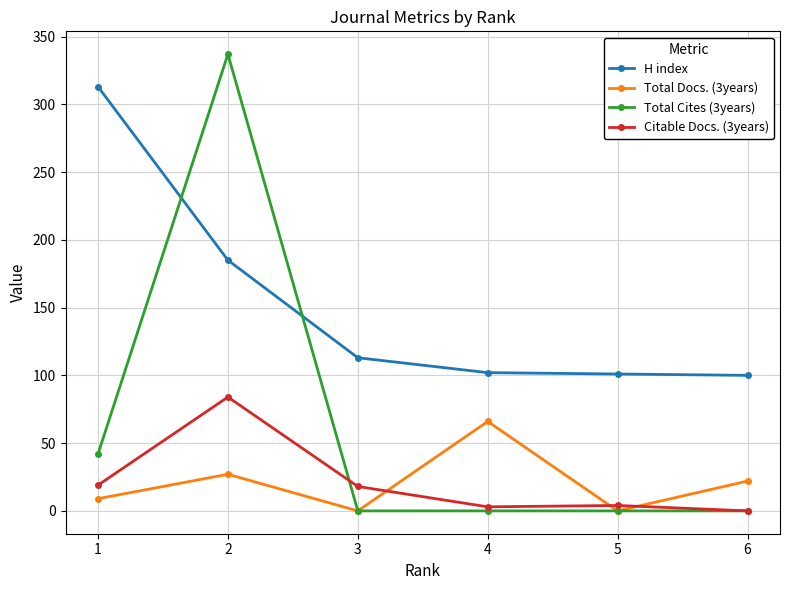

The H index series shows 113 at 3. True or false?

True